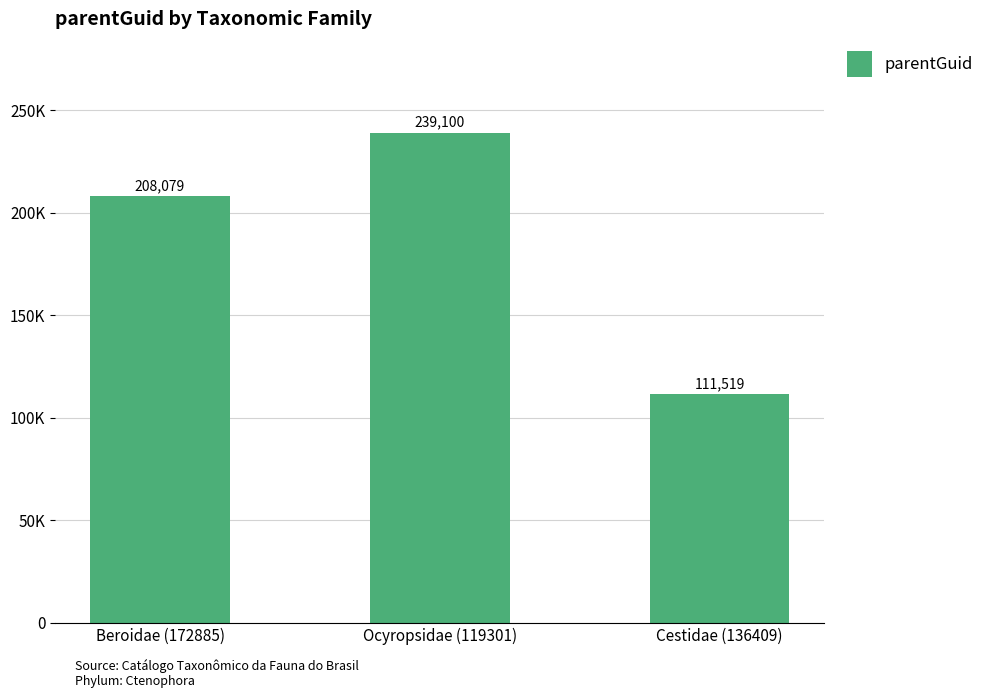

Does the chart contain any negative values?

No